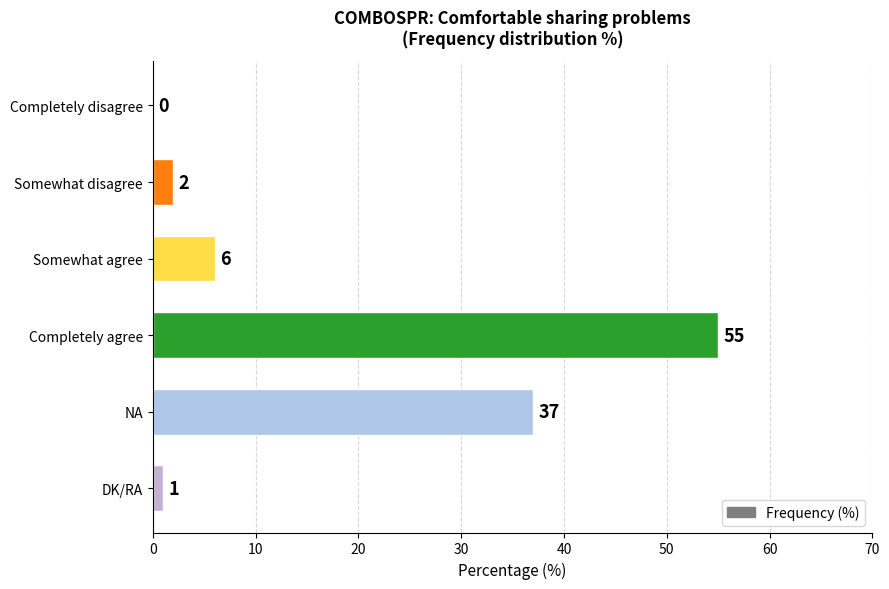

Which label corresponds to the largest value in the chart?

Completely agree